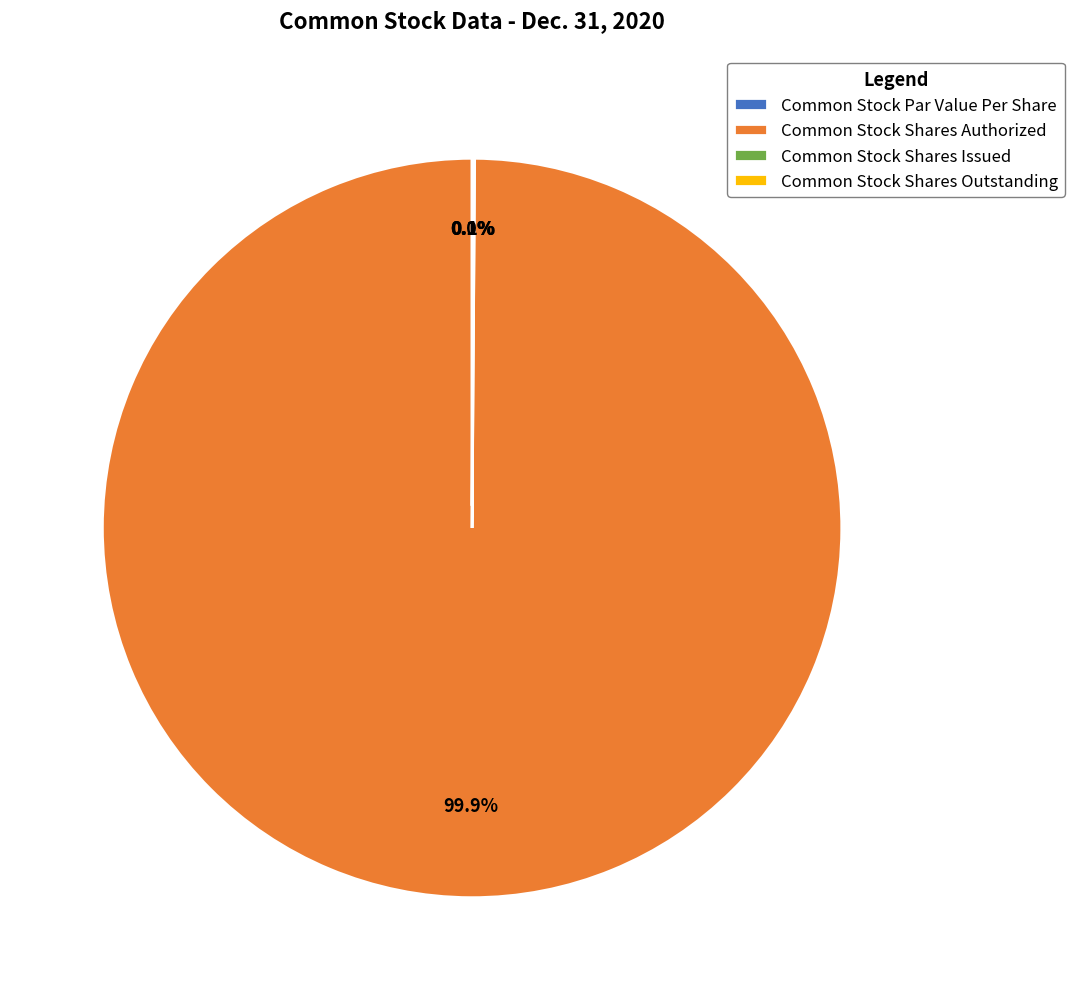

Is it true that Common Stock Shares Outstanding is 1% of the pie?

False